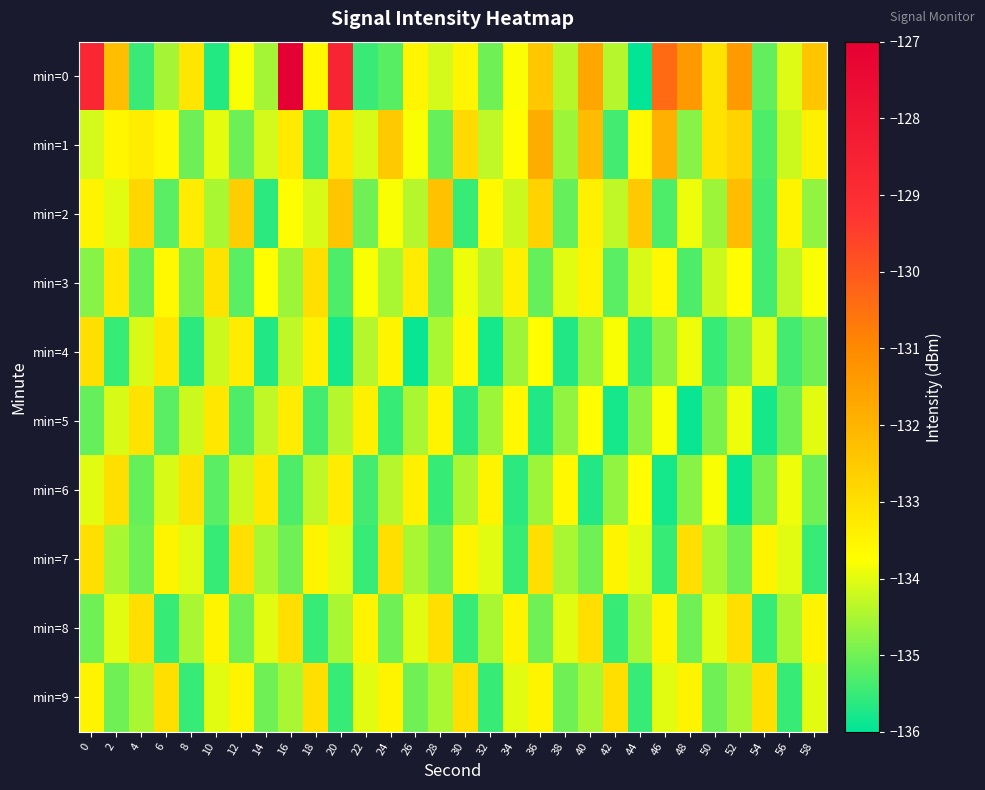

Between 54 and 56, which series saw the biggest shift?

min=9